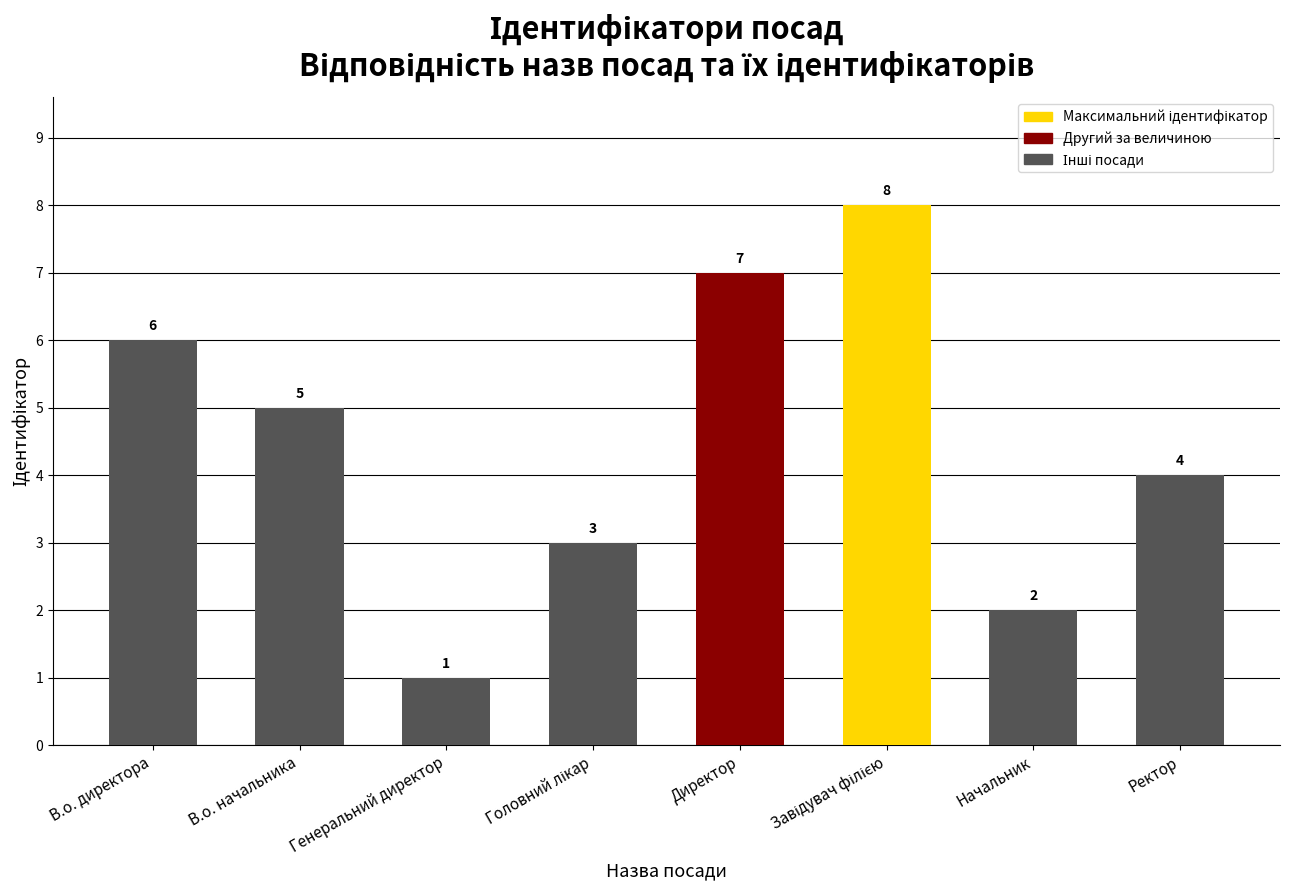

Does the chart contain any negative values?

No